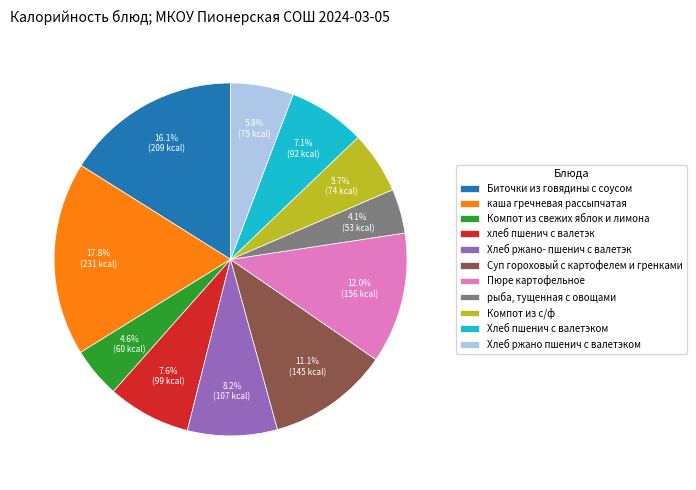

Which slice is the largest?

каша гречневая рассыпчатая